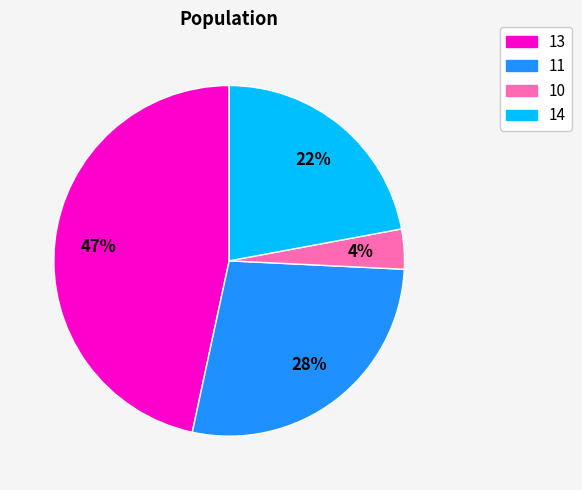

Count the number of slices in the pie.

4